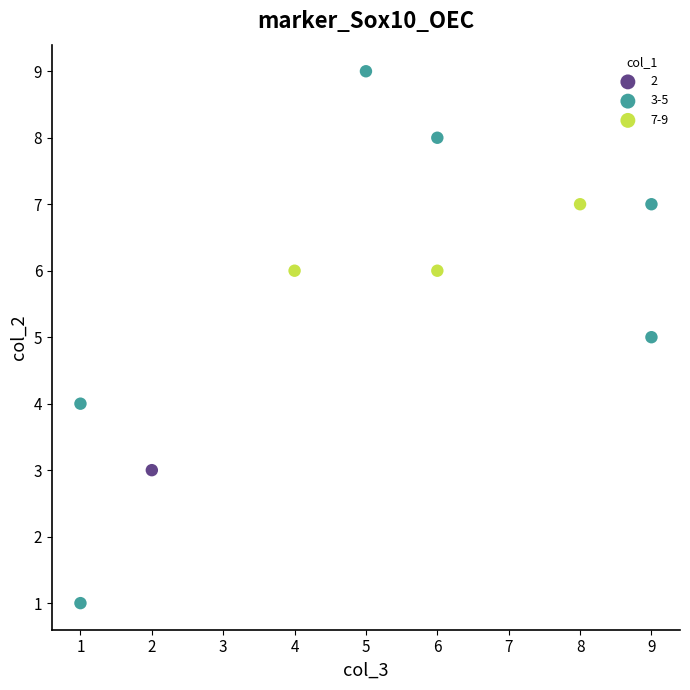

Which series reaches the minimum Y coordinate?

3-5